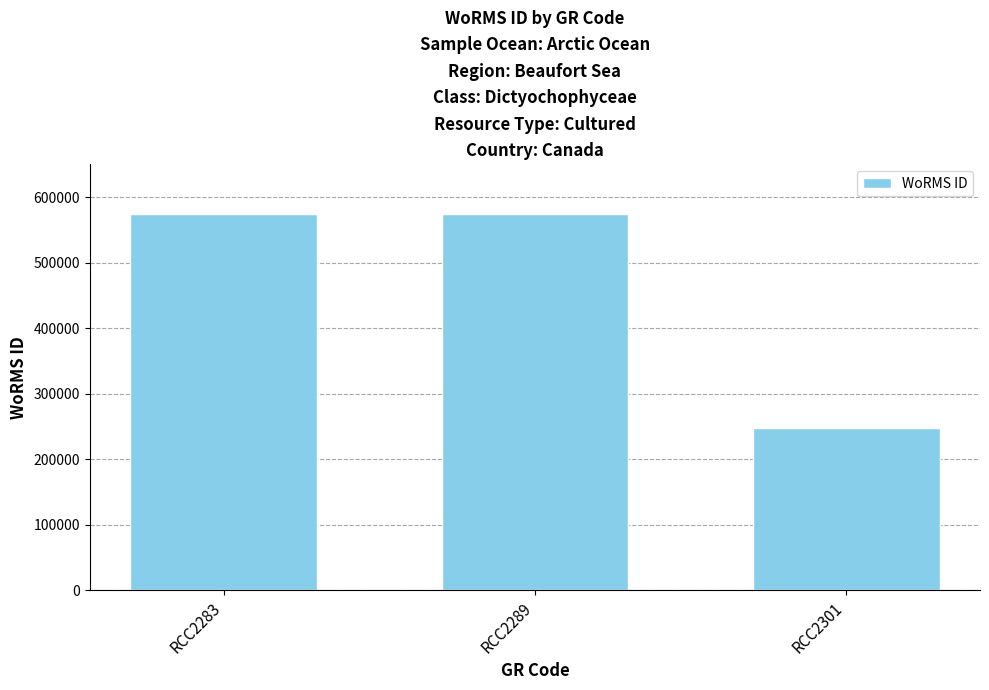

How many categories are shown in the chart?

3